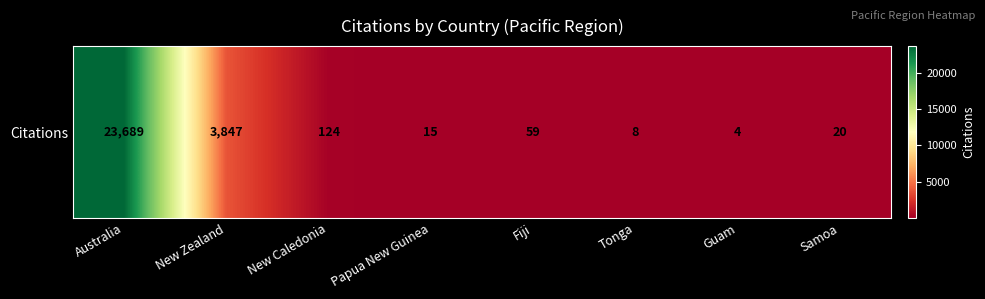

Approximately how many times larger is the value at Tonga compared to Samoa?

0.4